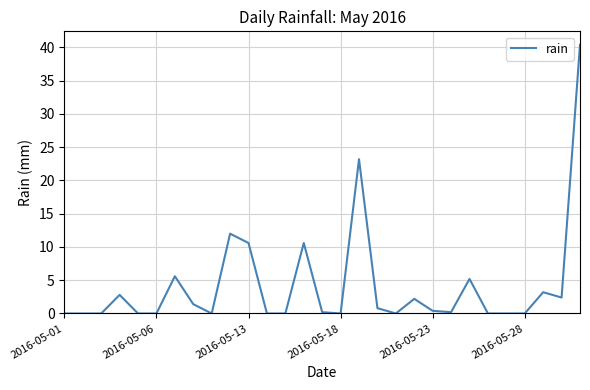

What is the difference between the second highest and minimum values?

23.2